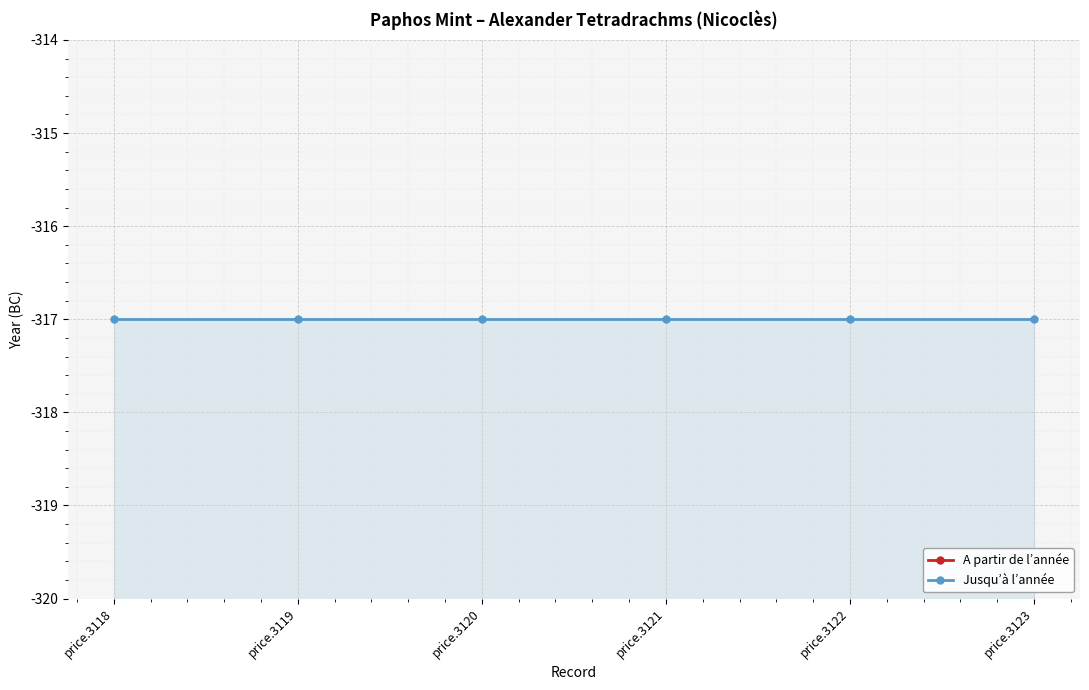

True or false: A partir de l’année has more than 1 interior local peaks.

False